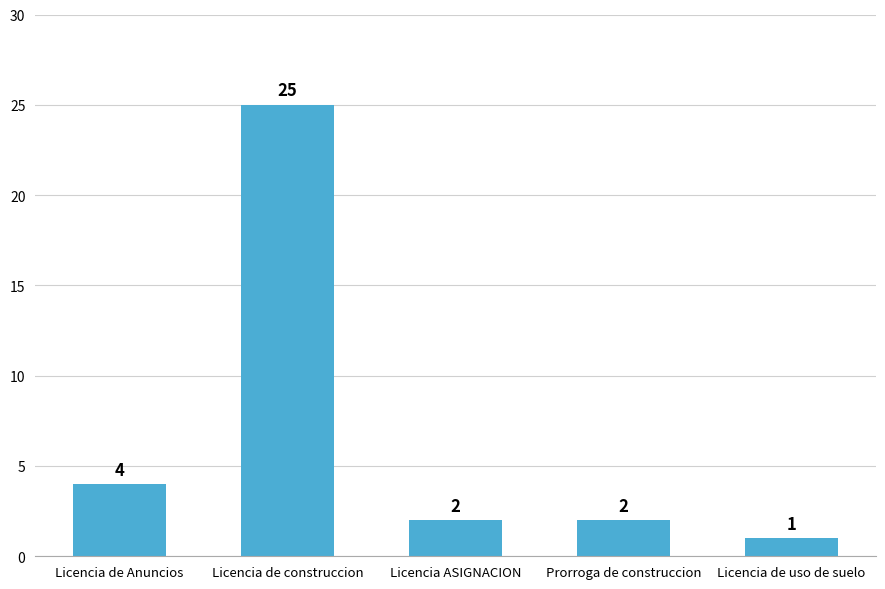

What is the minimum value shown in the chart?

1